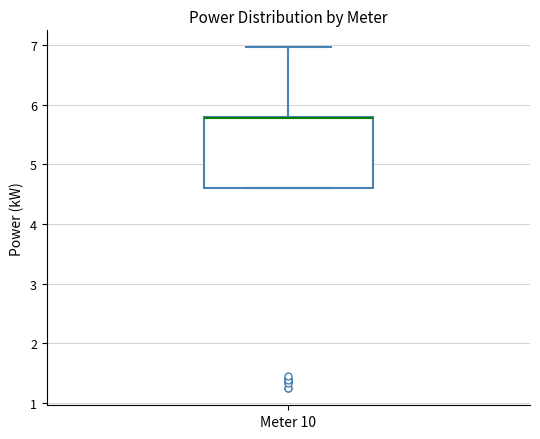

Read this box plot against the y-axis: the position of the median line, the range covered by the box, and the ends of both whiskers. The values are not printed on the chart, so give them approximately, as read against the axis.

median 5.8 (drawn on the box's upper edge), box 4.6 to 5.8, whiskers 4.6 to 7.0